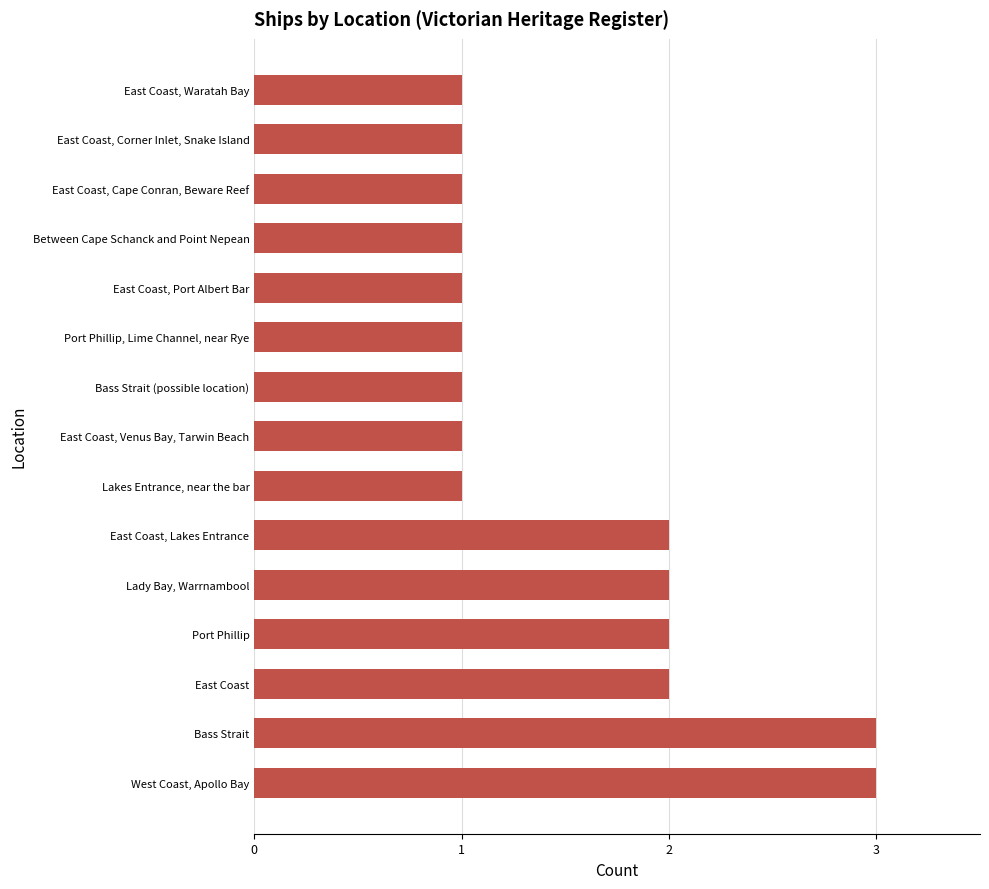

What is the greatest value displayed?

3